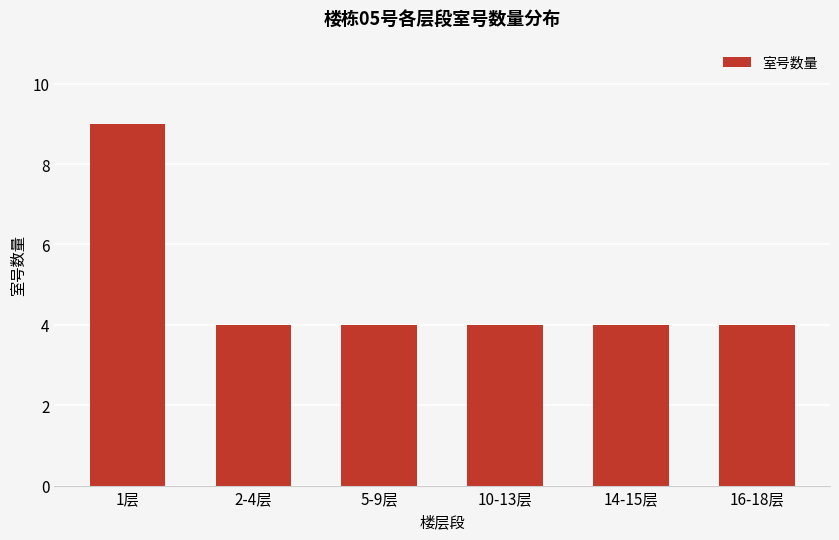

What is the smallest value displayed?

4